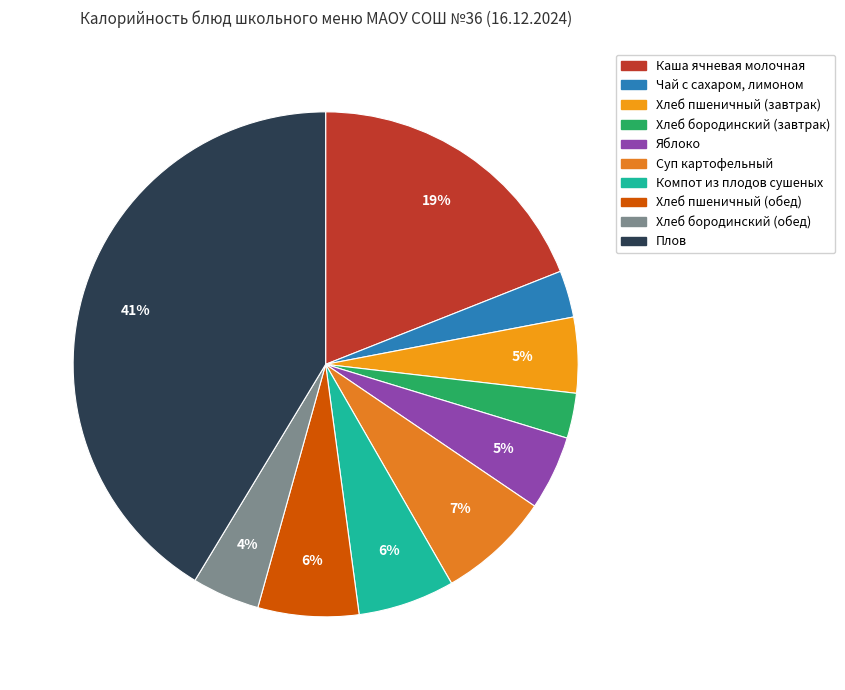

How many slices are in this pie chart?

10